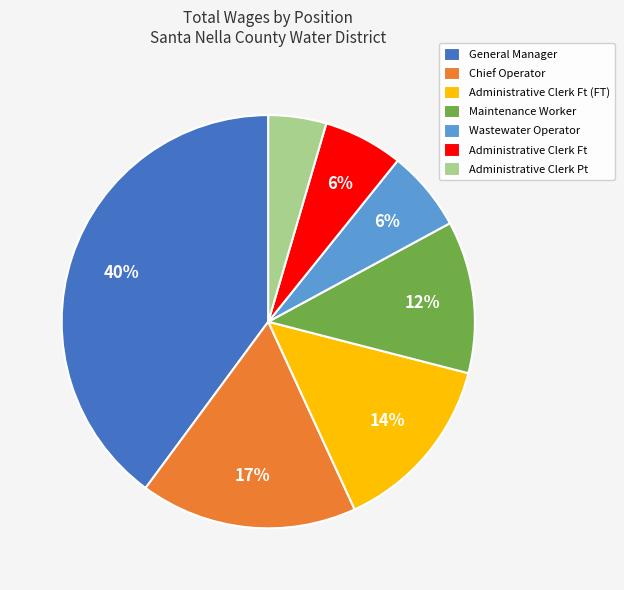

Between Administrative Clerk Ft and General Manager, which is larger?

General Manager